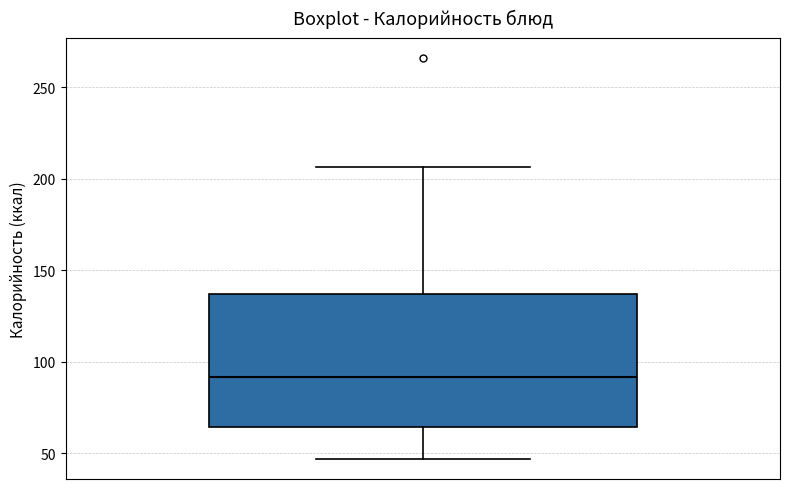

Transcribe this box plot: give where the median line is, the range the box spans, and where the two whiskers end, as read against the y-axis. The values are not printed on the chart, so give them approximately, as read against the axis.

median 90, box 65 to 135, whiskers 45 to 205